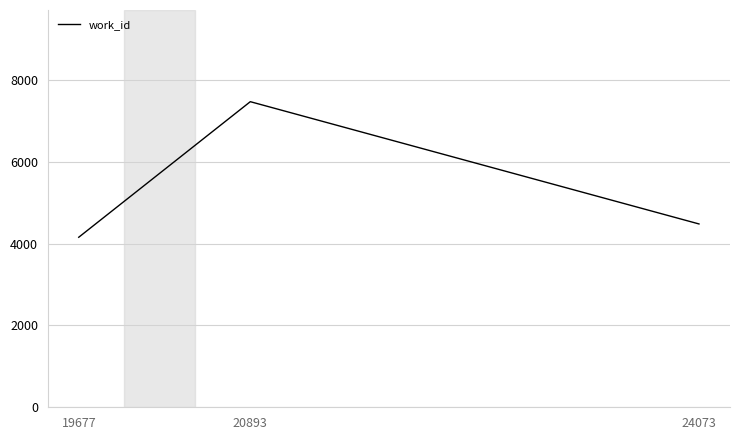

How many lines are shown in the chart?

1